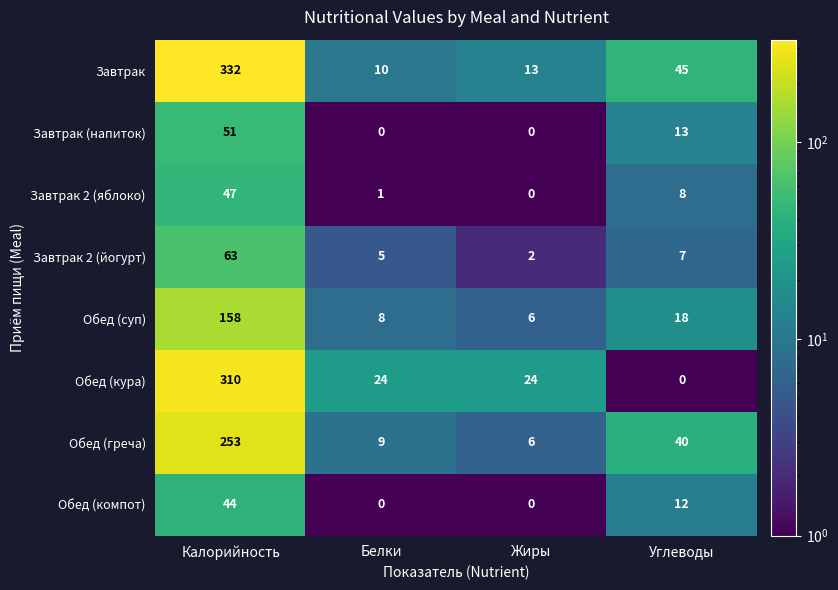

How many data points does each series have?

4